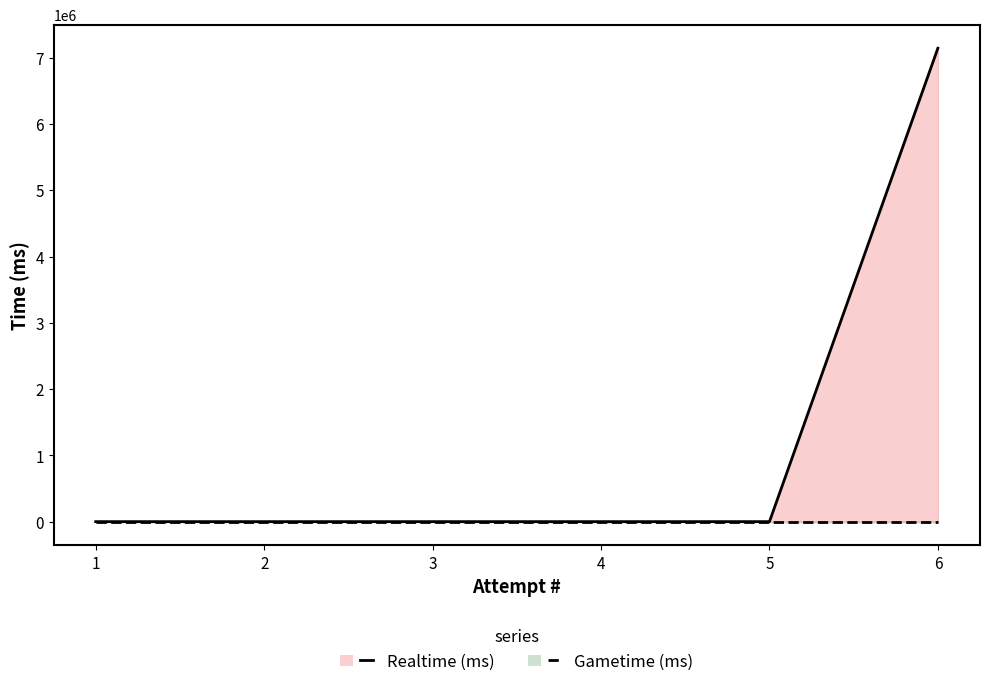

Rank the categories by value from lowest to highest.

1, 2, 3, 4, 5, 6